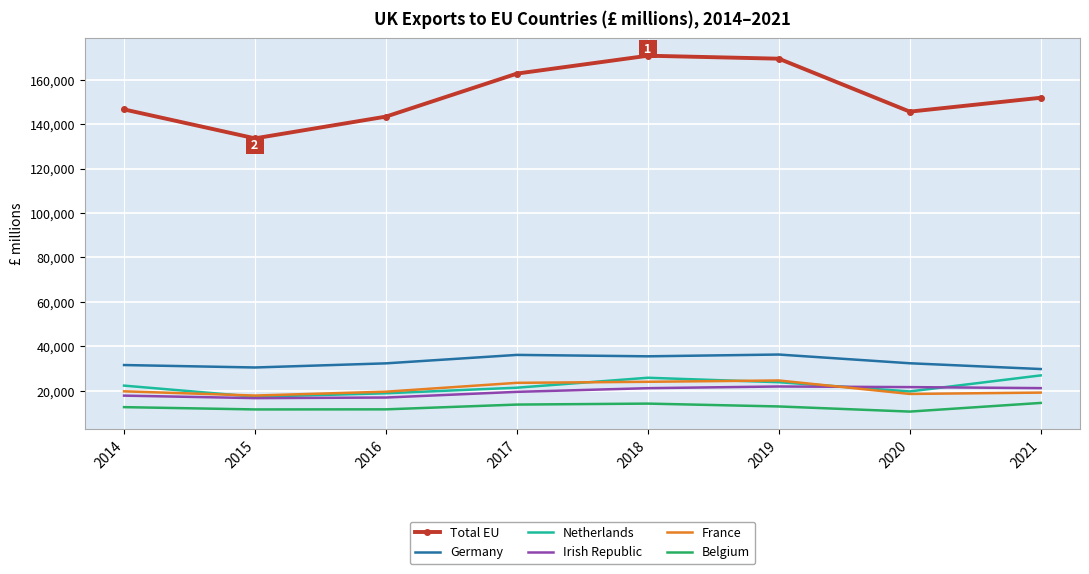

True or false: Germany and Total EU intersect in this chart.

False